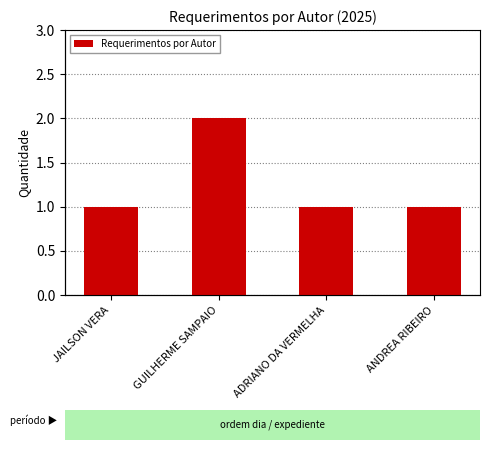

List the labels in order of value, largest first.

GUILHERME SAMPAIO, JAILSON VERA, ADRIANO DA VERMELHA, ANDREA RIBEIRO